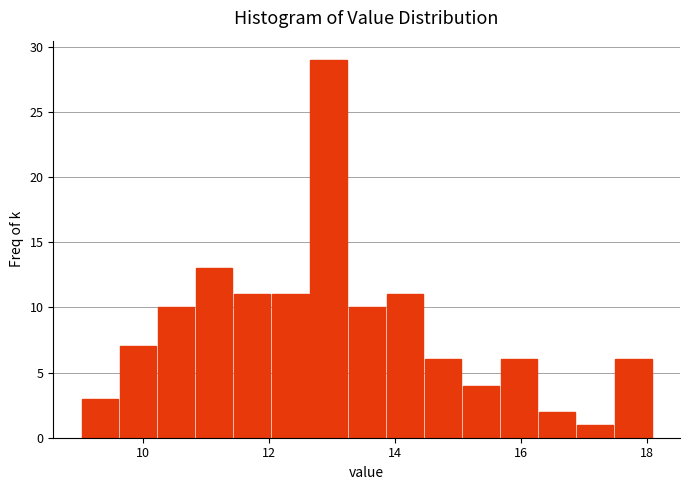

Around what value on the x-axis is the tallest bar? Give the approximate position of its centre, as read against the axis.

13.0